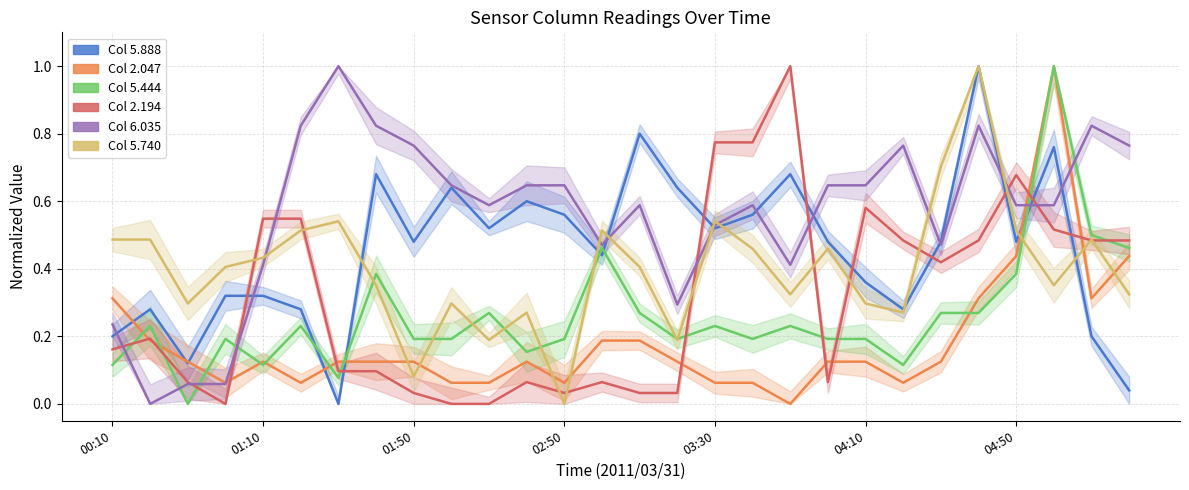

Rank the series by their maximum value, from lowest to highest.

col 5.888, col 2.047, col 5.444, col 2.194, col 6.035, col 5.740